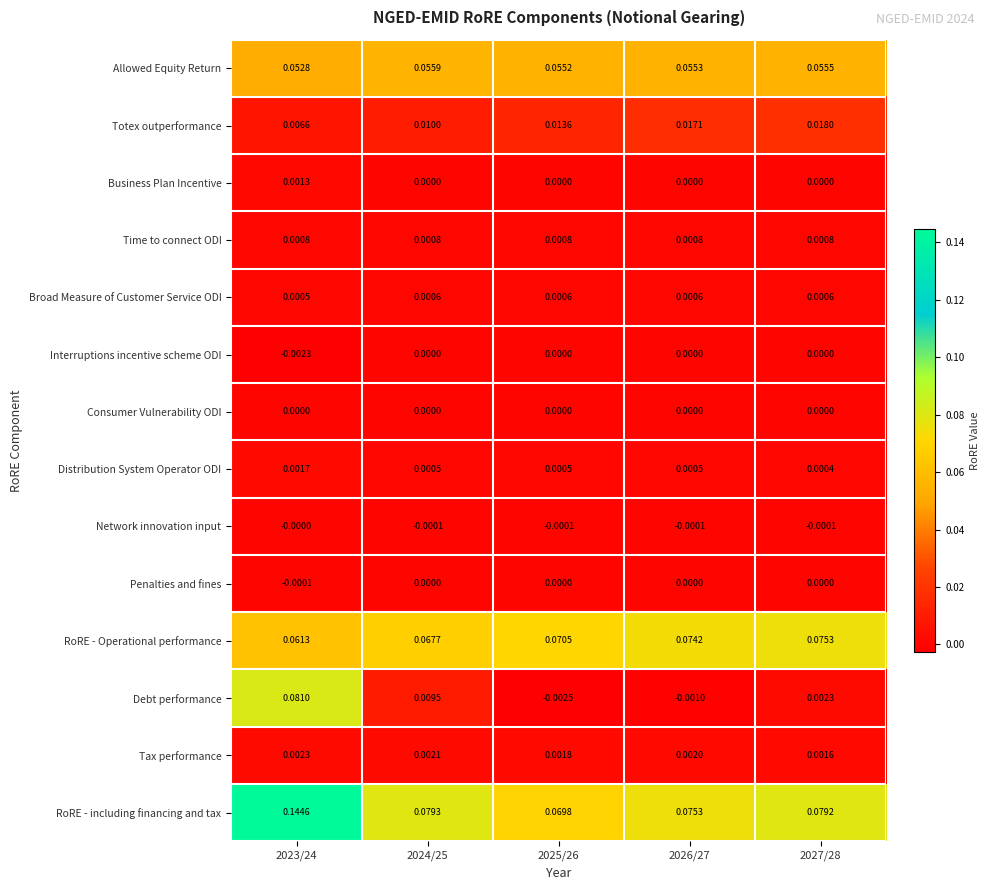

Between 2024/25 and 2025/26, which series saw the biggest shift?

Debt performance